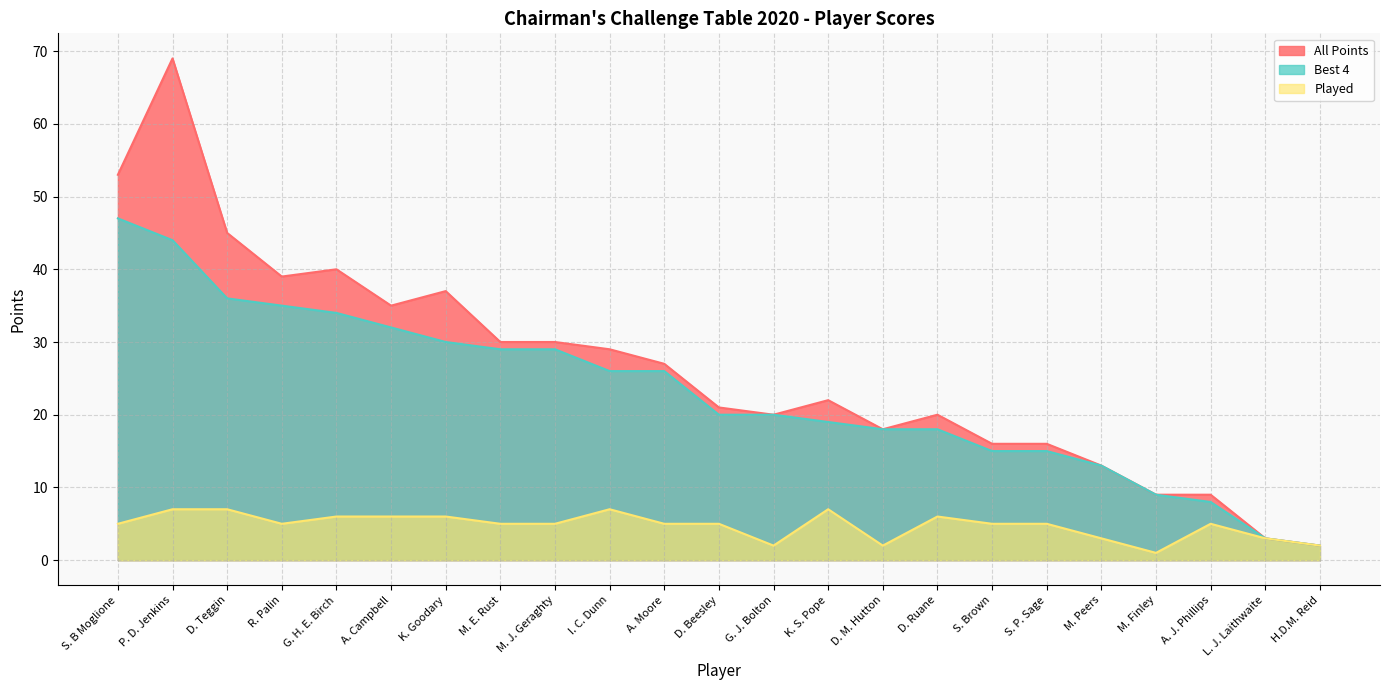

Reading left to right, what are all the values shown in this chart?

All Points: 53	69	45	39	40	35	37	30	30	29	27	21	20	22	18	20	16	16	13	9	9	3	2
Best 4: 47	44	36	35	34	32	30	29	29	26	26	20	20	19	18	18	15	15	13	9	8	3	2
Played: 5	7	7	5	6	6	6	5	5	7	5	5	2	7	2	6	5	5	3	1	5	3	2